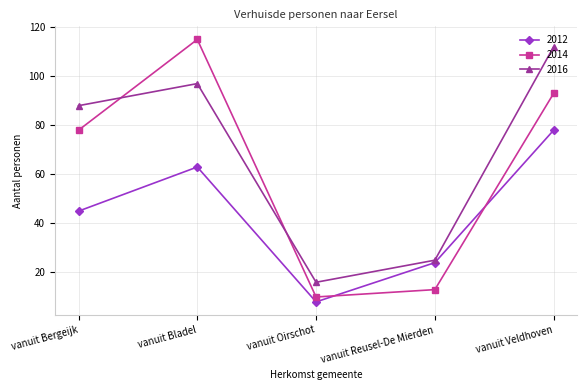

What is the label of the 4th point from the right?

vanuit Bladel